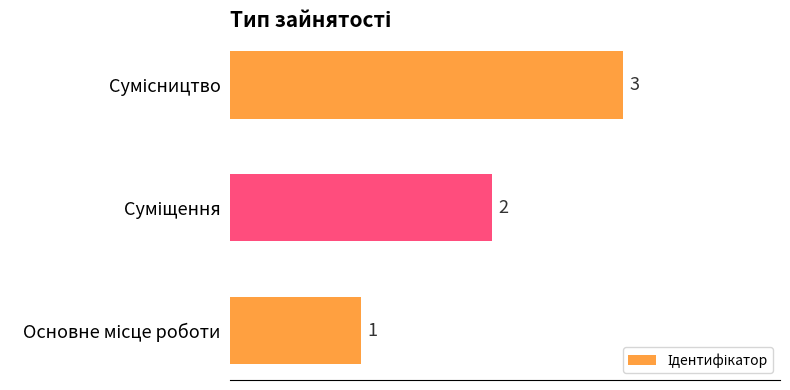

What is the sum of all values?

6